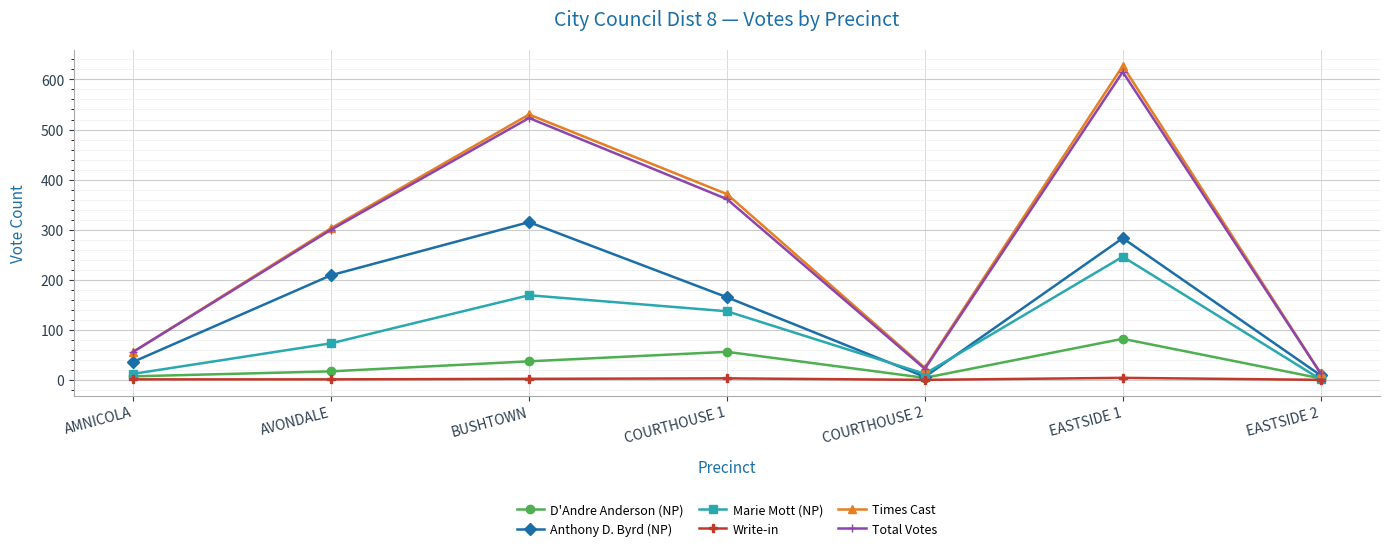

What is the maximum value for Times Cast?

627